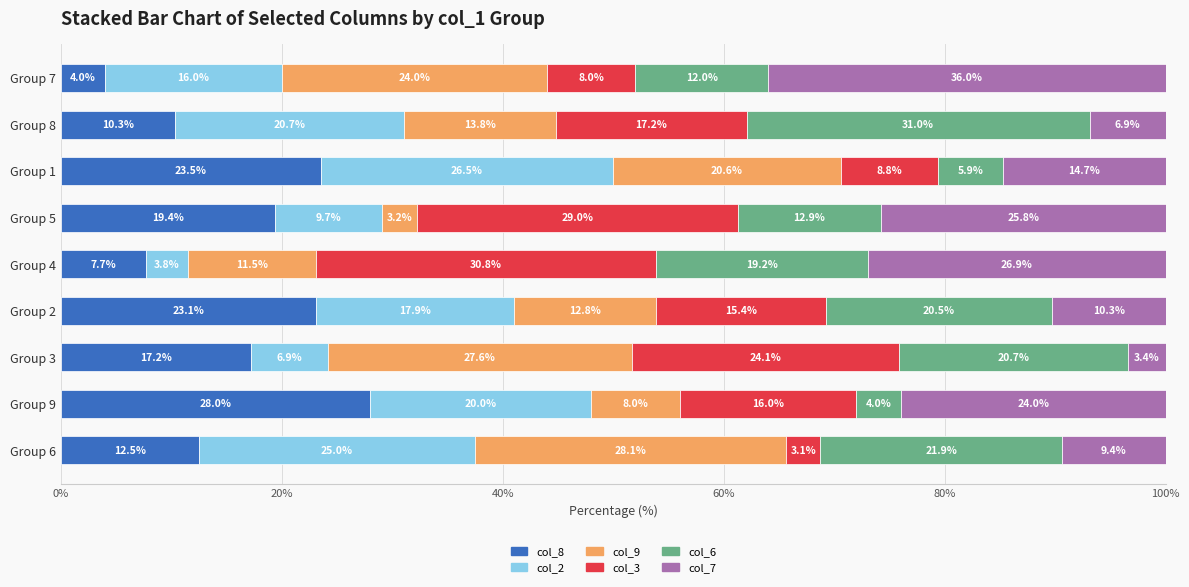

List the labels in order of col_8 value, largest first.

Group 9, Group 1, Group 2, Group 5, Group 3, Group 6, Group 8, Group 4, Group 7